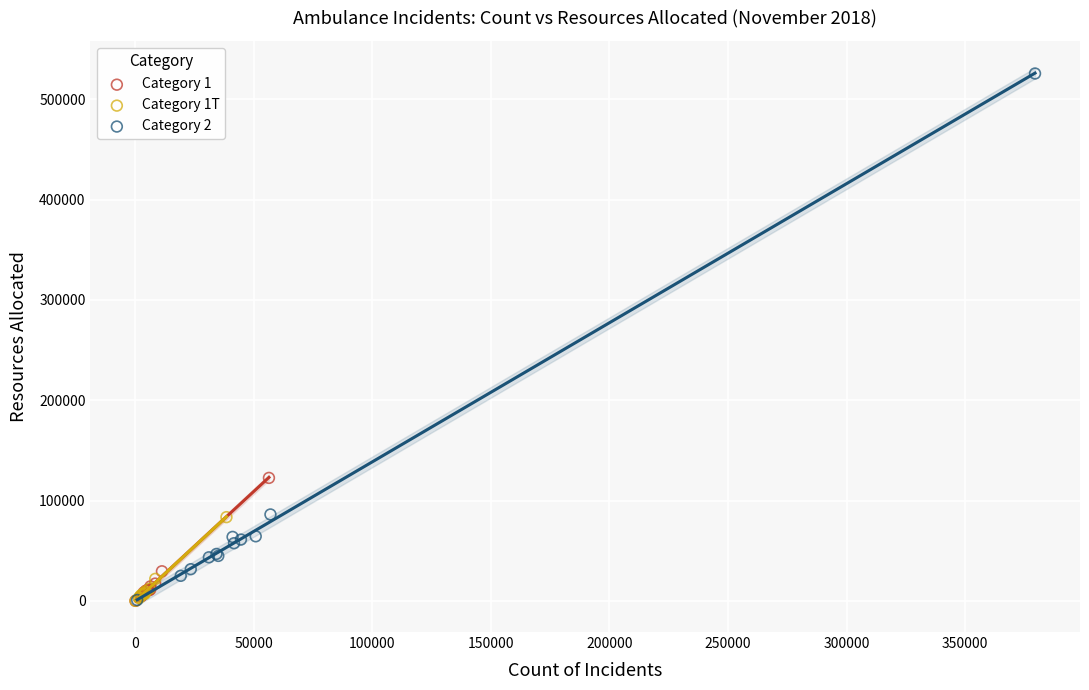

Which series contains the highest Y value?

Category 2